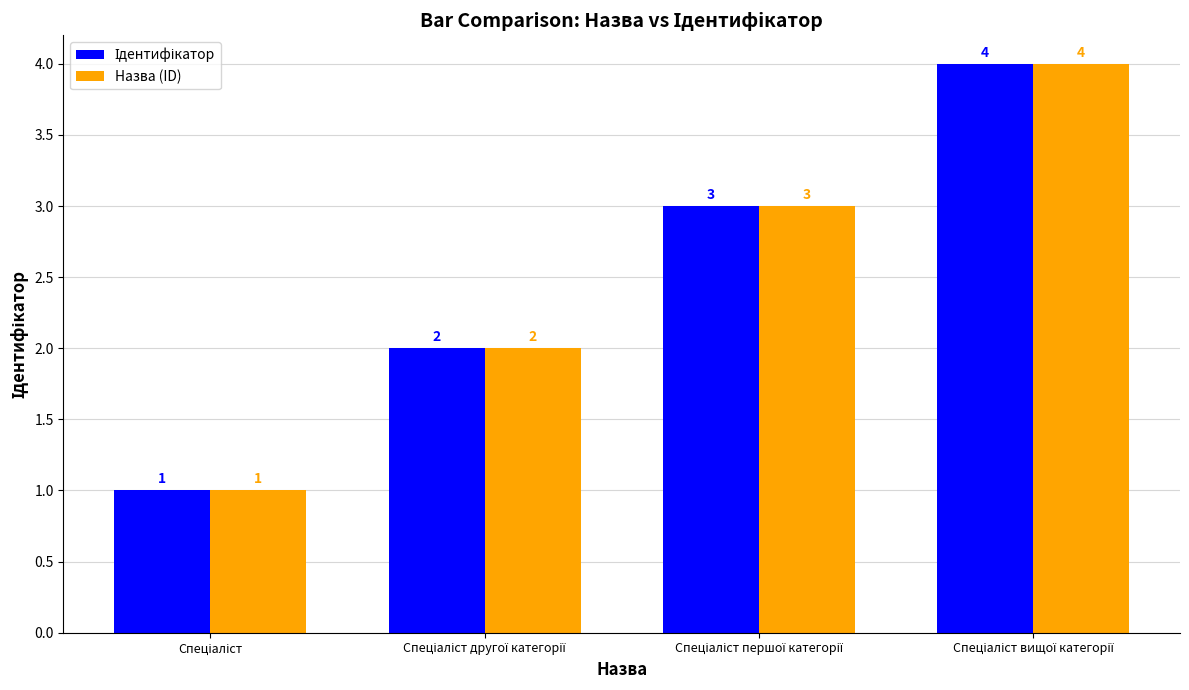

What is the sum of all Назва (ID) values?

10